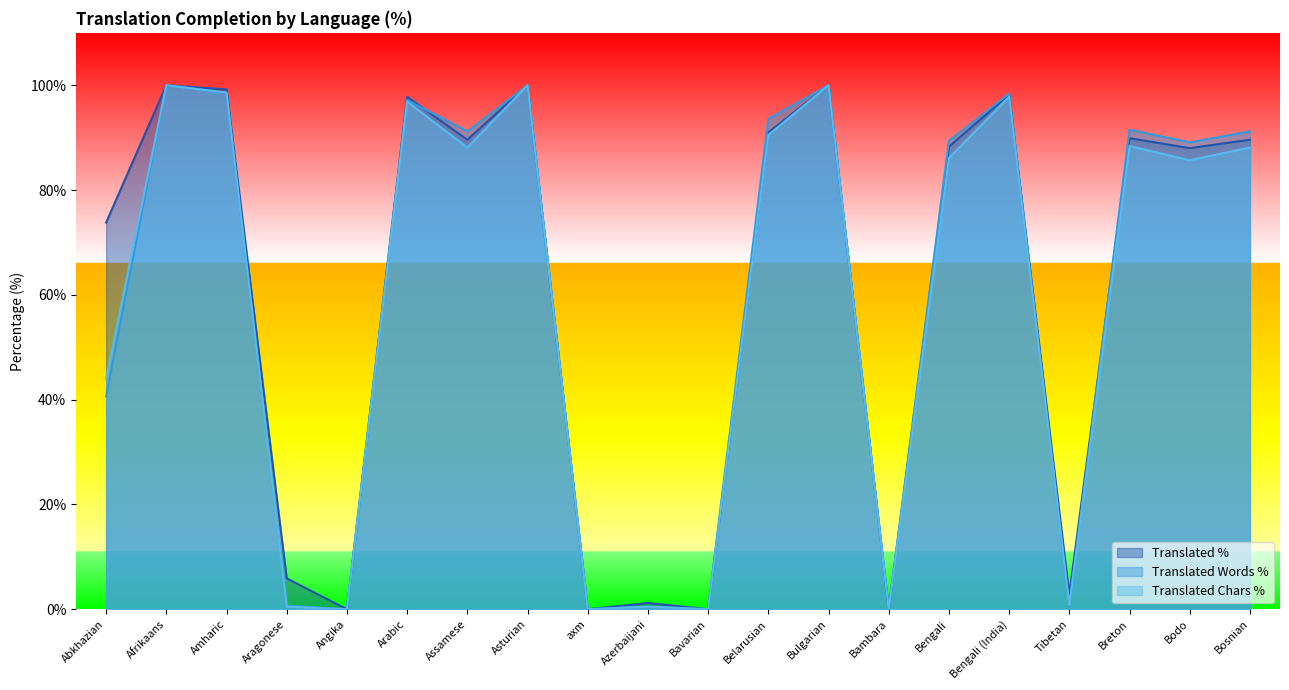

Where does the translated_words_percent series first go above 91?

Afrikaans